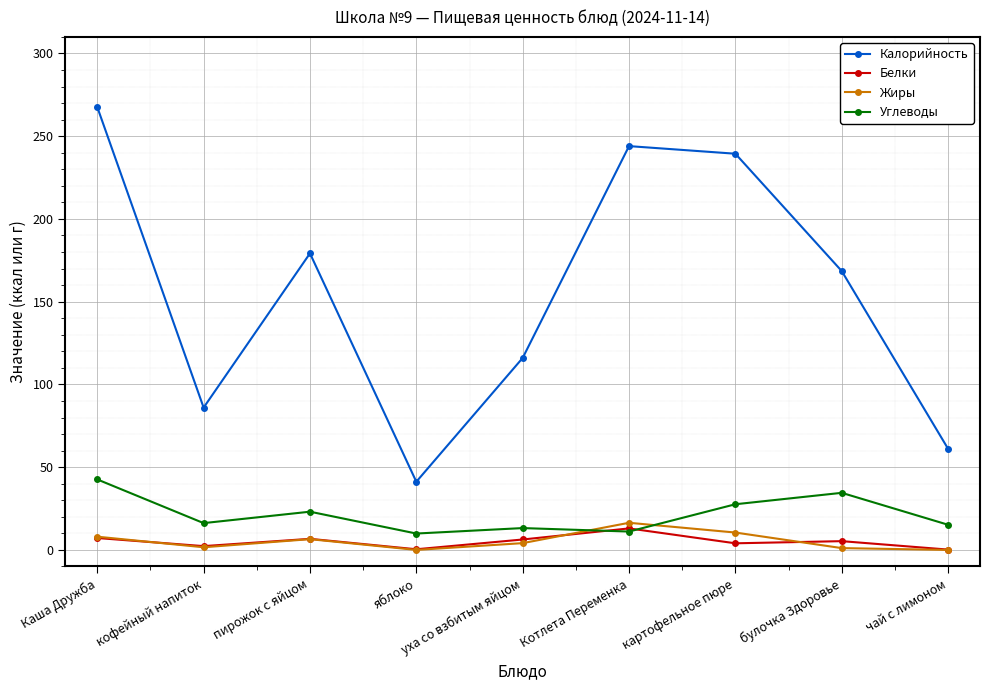

What is the total value across all series at чай с лимоном?

76.5